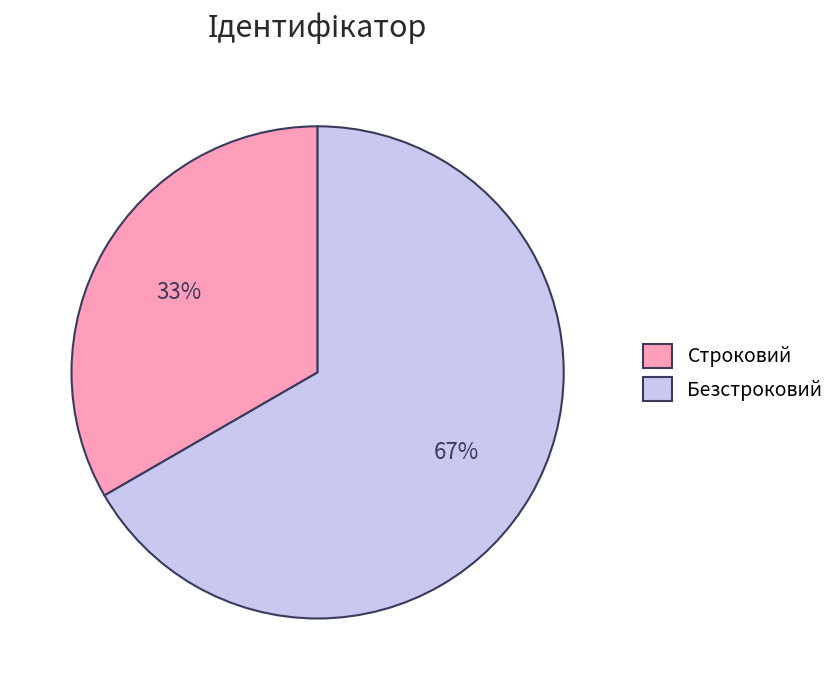

What is the majority slice?

Безстроковий